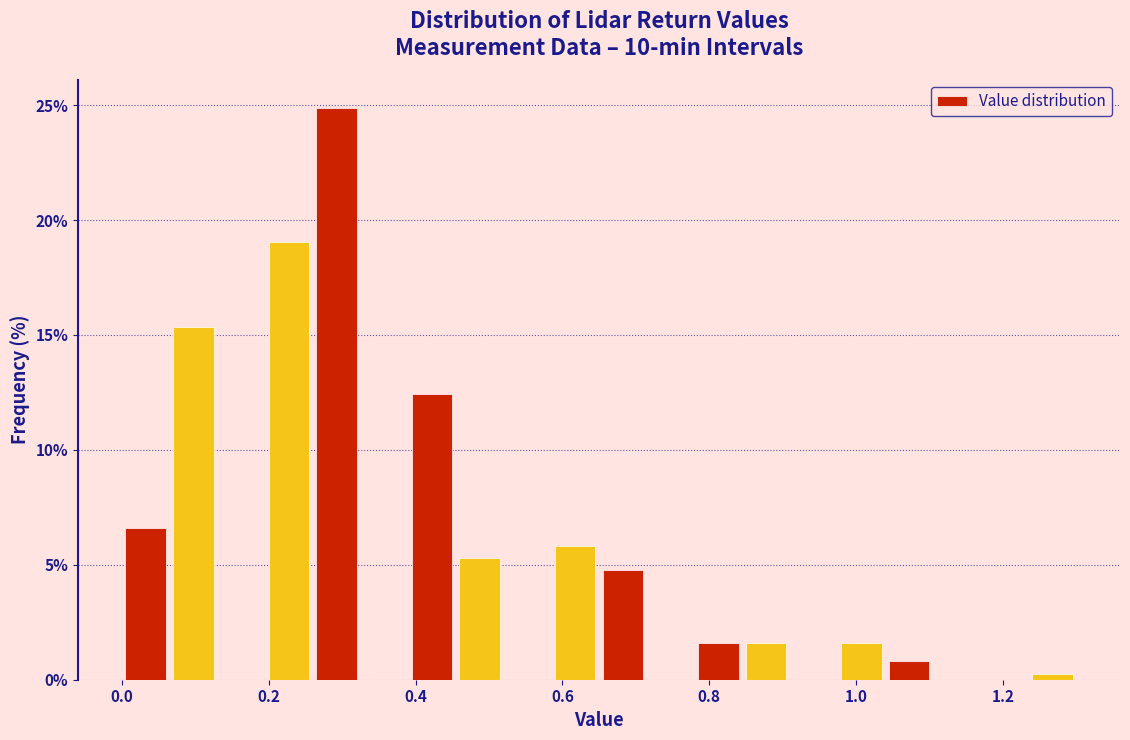

Around what value on the x-axis is the tallest bar? Give the approximate position of its centre, as read against the axis.

0.30